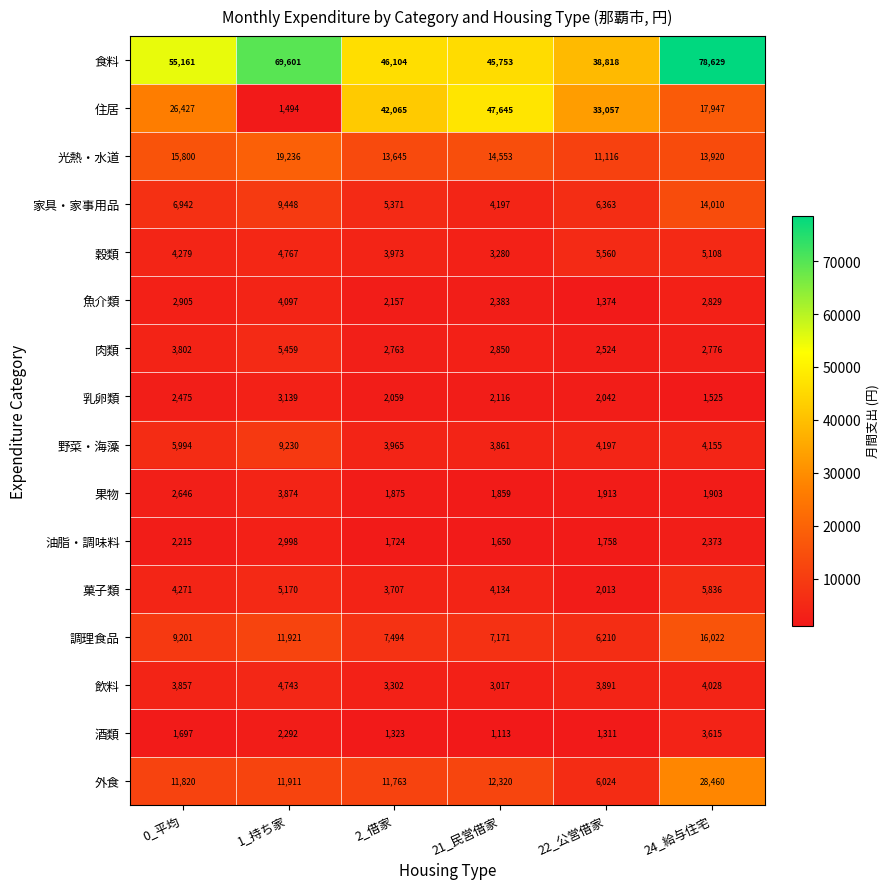

Which series has the largest range (max minus min)?

住居